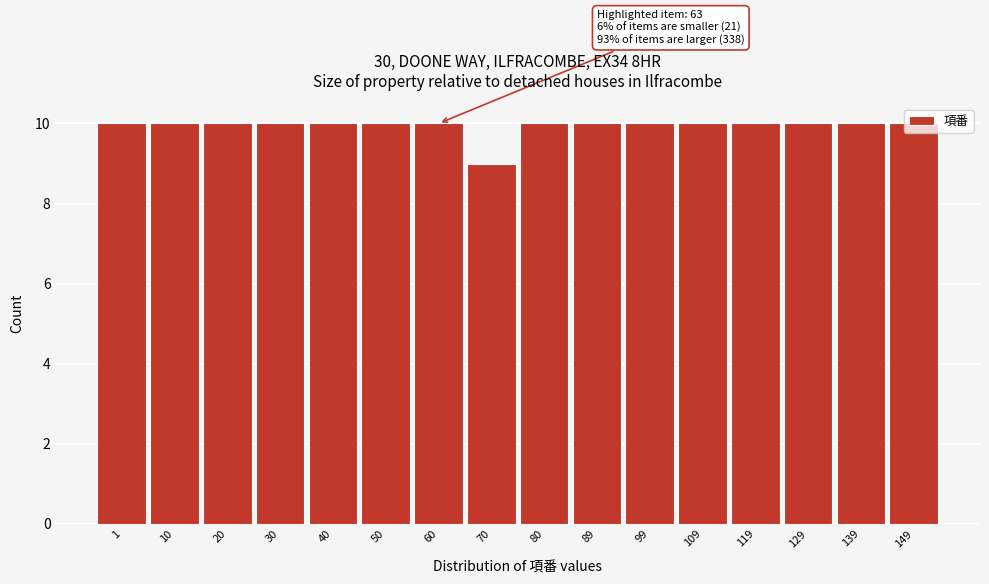

The chart shows a value of 13 at 139. True or false?

False